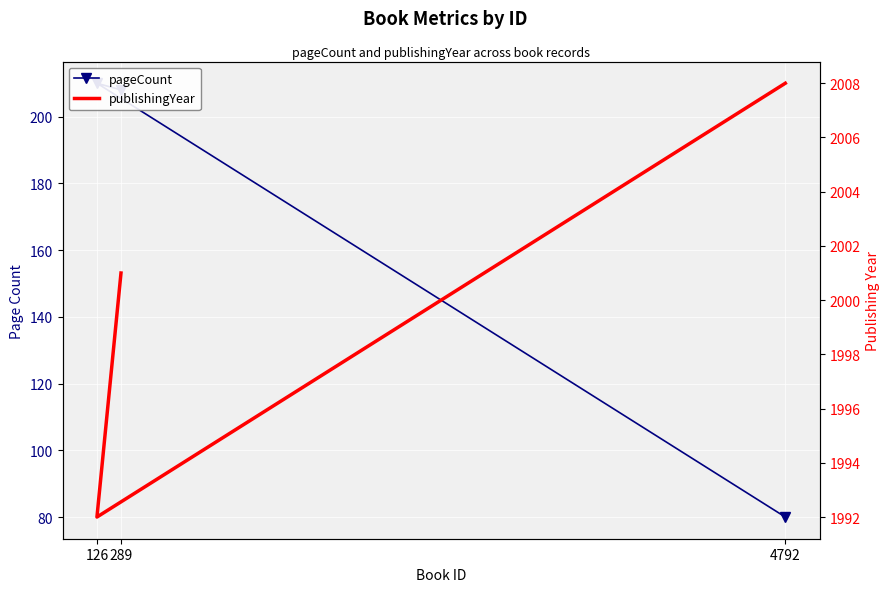

Read the publishingYear value at 289.

2001